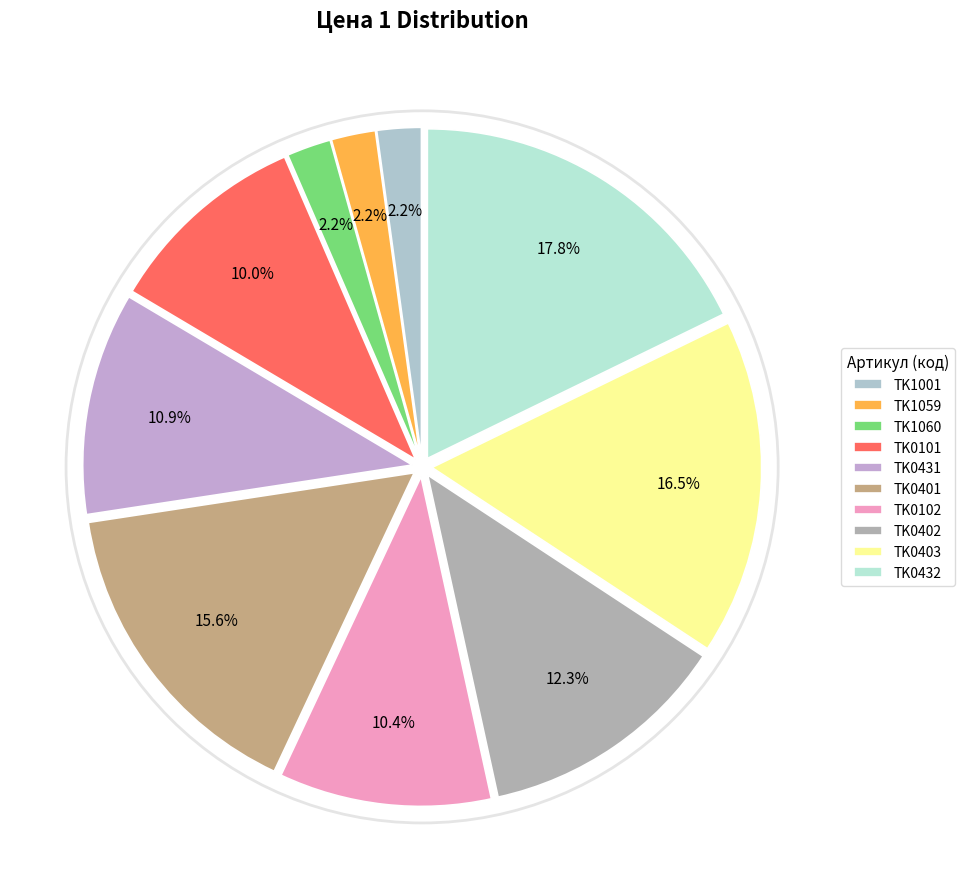

Count the number of slices in the pie.

10